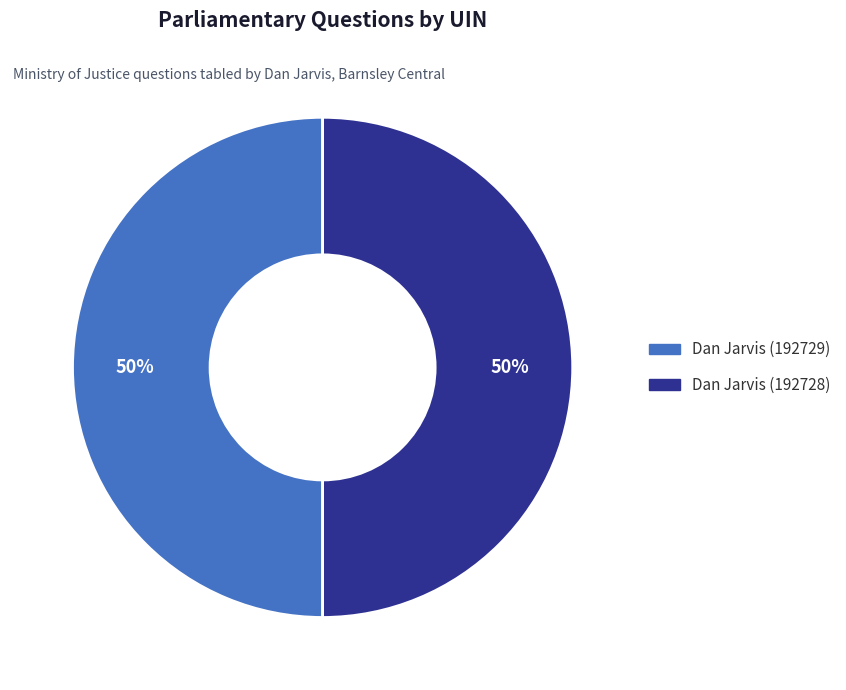

Approximately how many times larger is the value at 192729 compared to 192728?

1.0